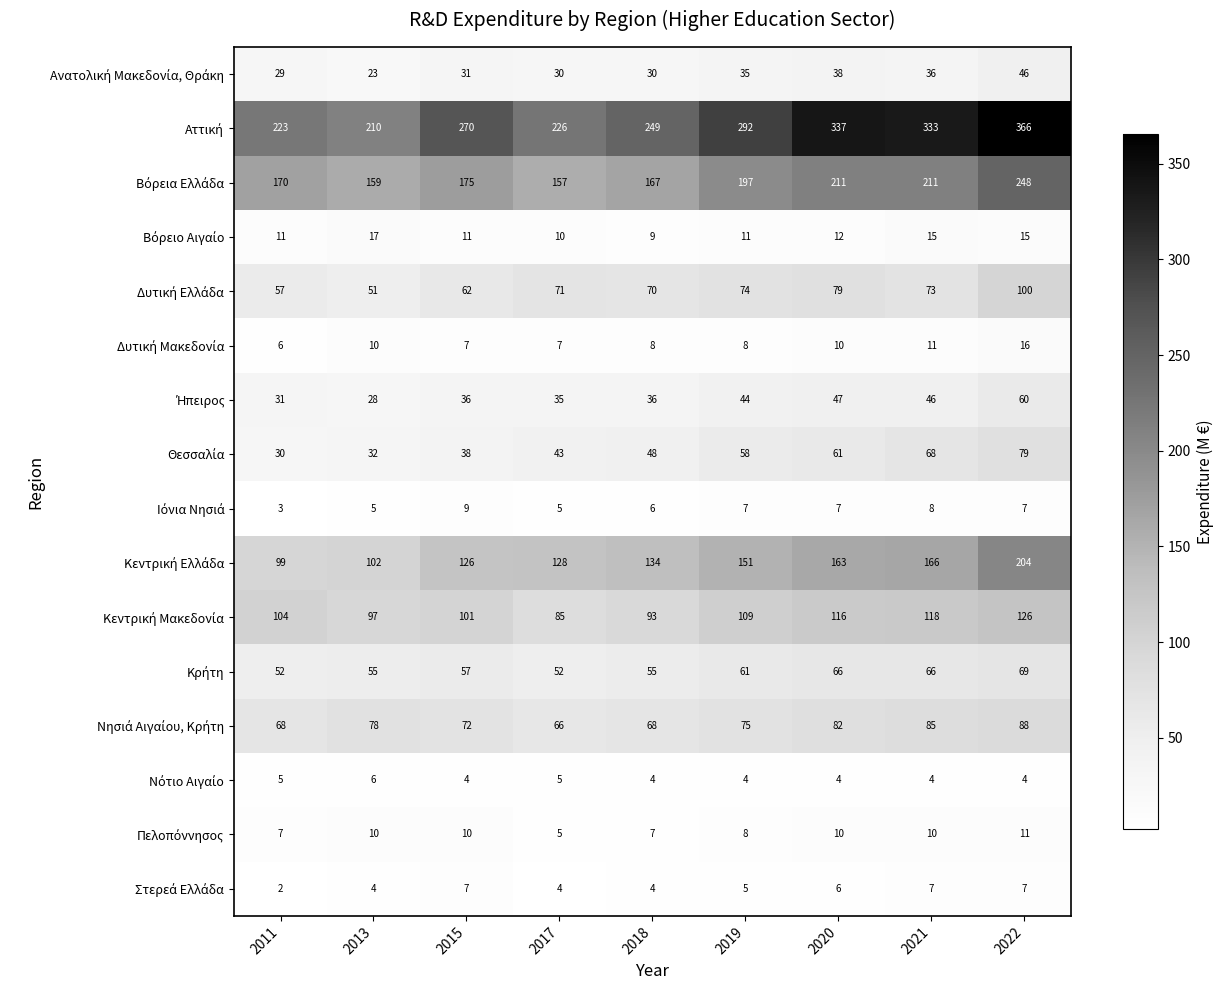

What is the total value across all series at 2017?

929